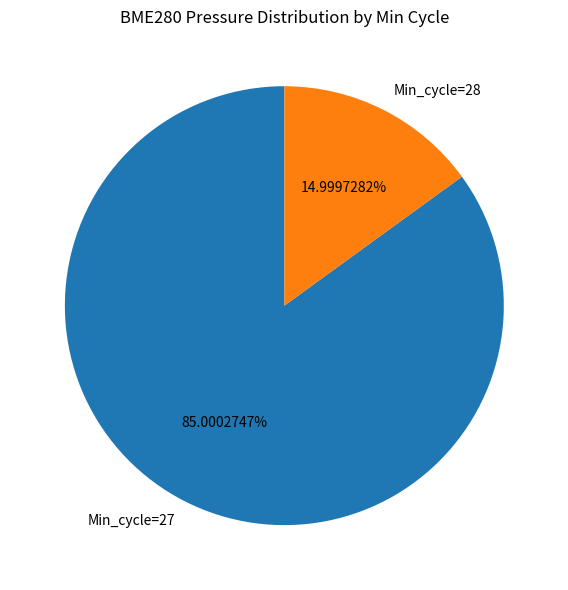

Rank the categories by value from highest to lowest.

Min_cycle=27, Min_cycle=28